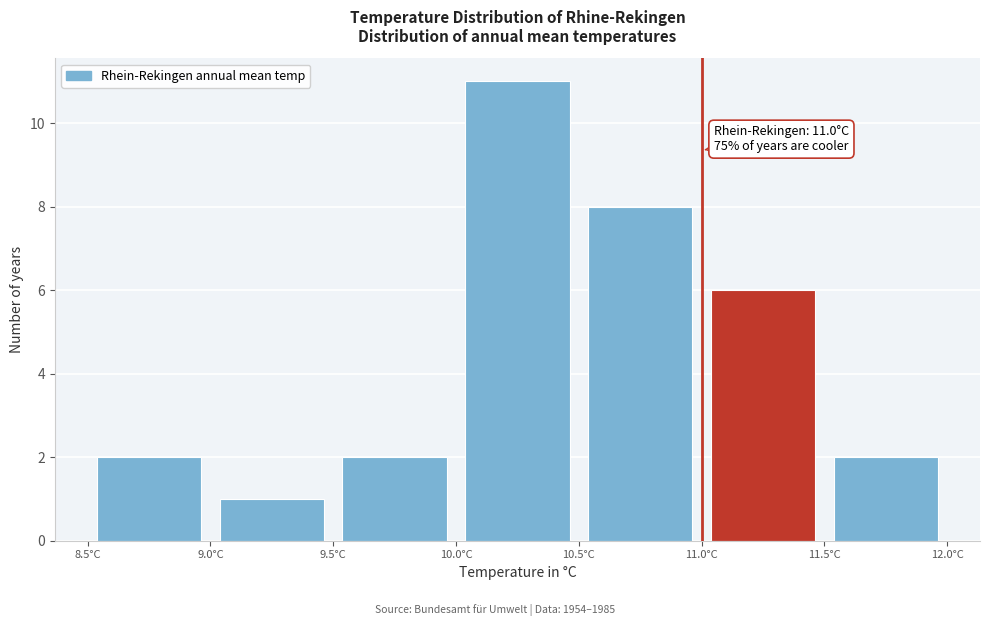

Over which range of the x-axis is the bar tallest?

10.0 to 10.5